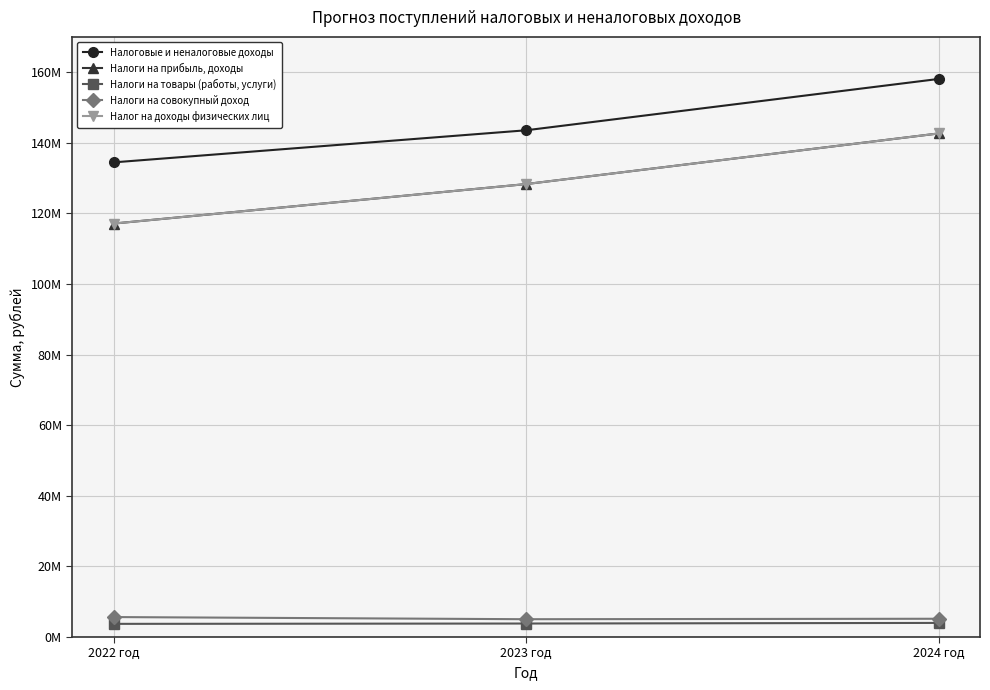

What is the difference between the maximum and second lowest values in the Налог на доходы физических лиц series?

14344787.8